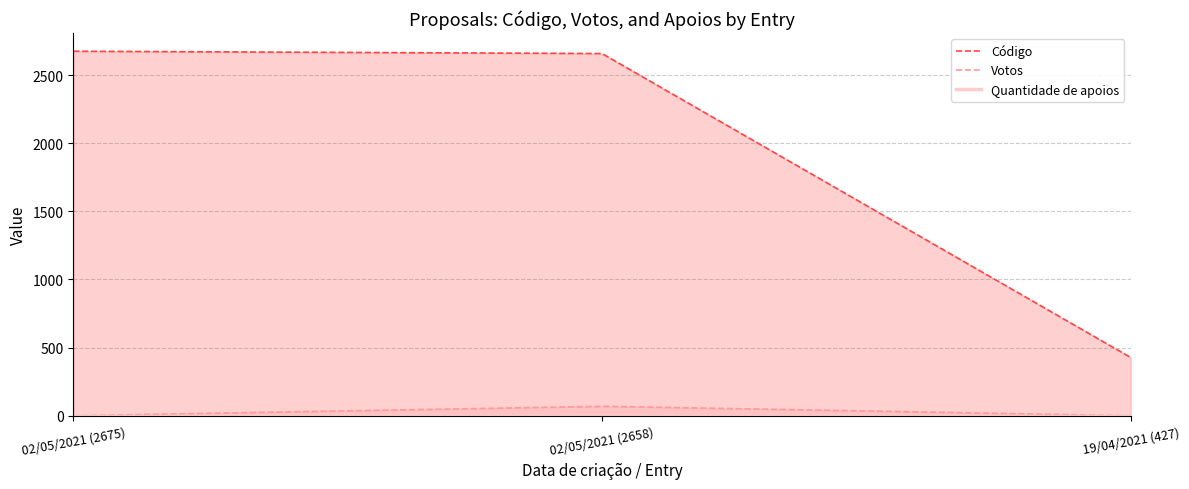

At which category does the chart reach its minimum across all series?

02/05/2021 (2675)